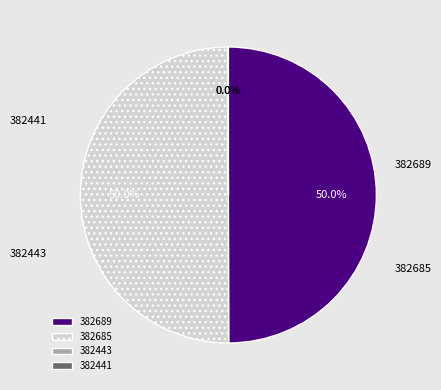

Between 382441 and 382689, which is larger?

382689